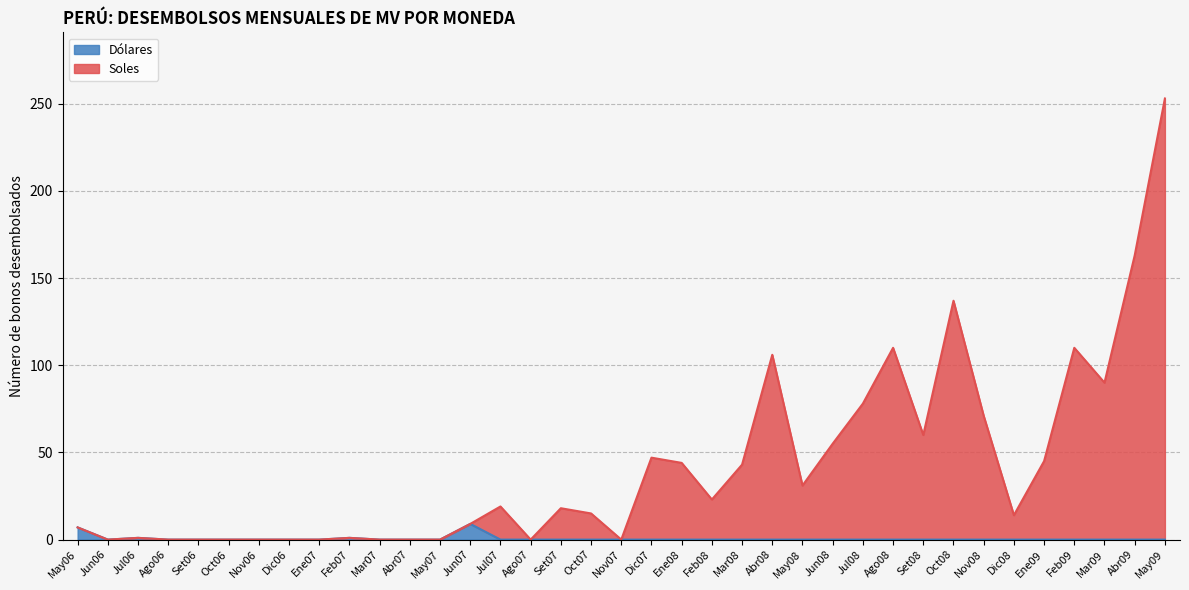

Is the value of Dólares at Ago07 greater than the value of Soles at Oct07?

No